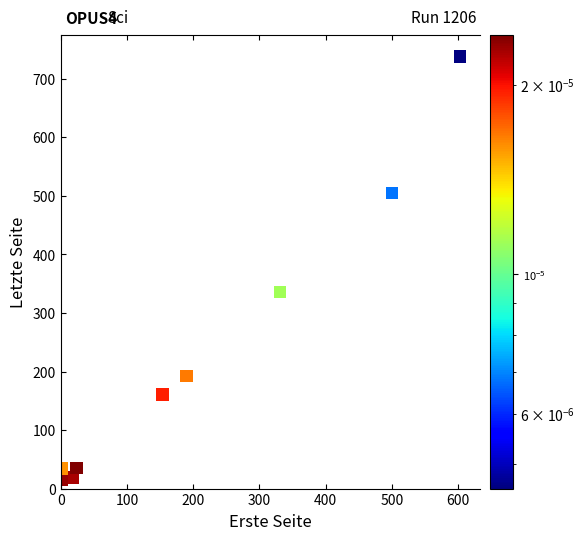

What Y value in the scatter plot is closest to 376?

336